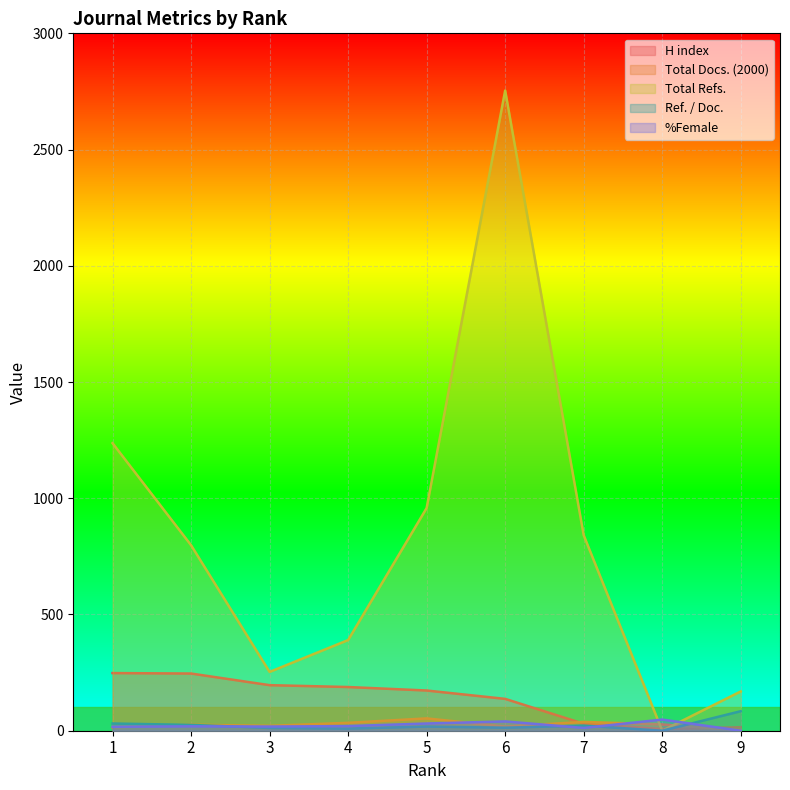

Read the %Female value at 5, to the nearest 5.

30